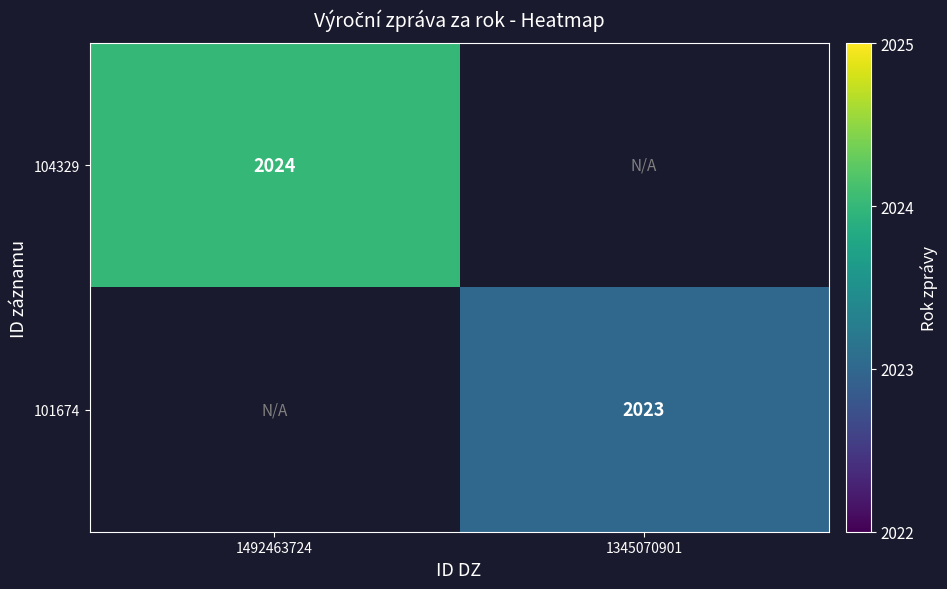

True or false: 104329 has a value of 3149 at 1492463724.

False